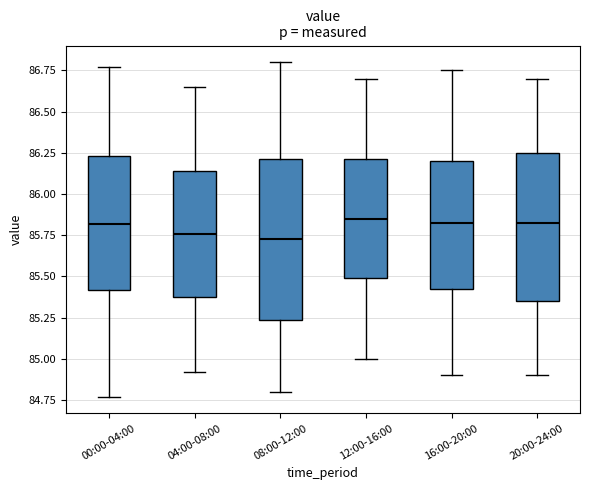

Which box is the tallest, from its lower edge to its upper edge?

08:00-12:00